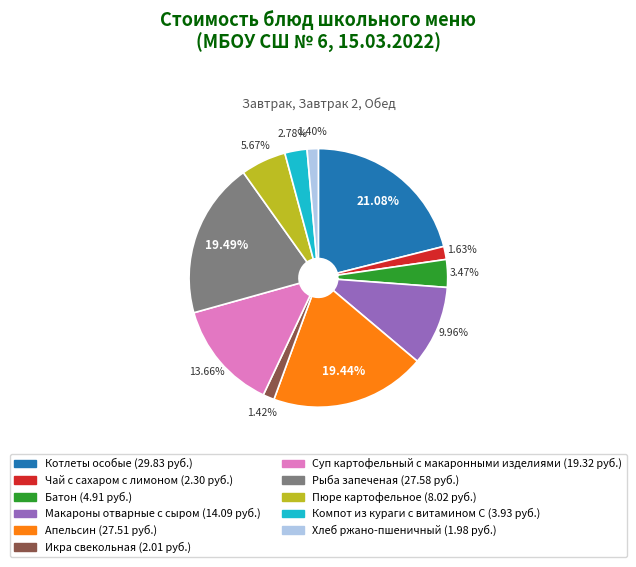

What is the largest slice in the pie chart?

Котлеты особые